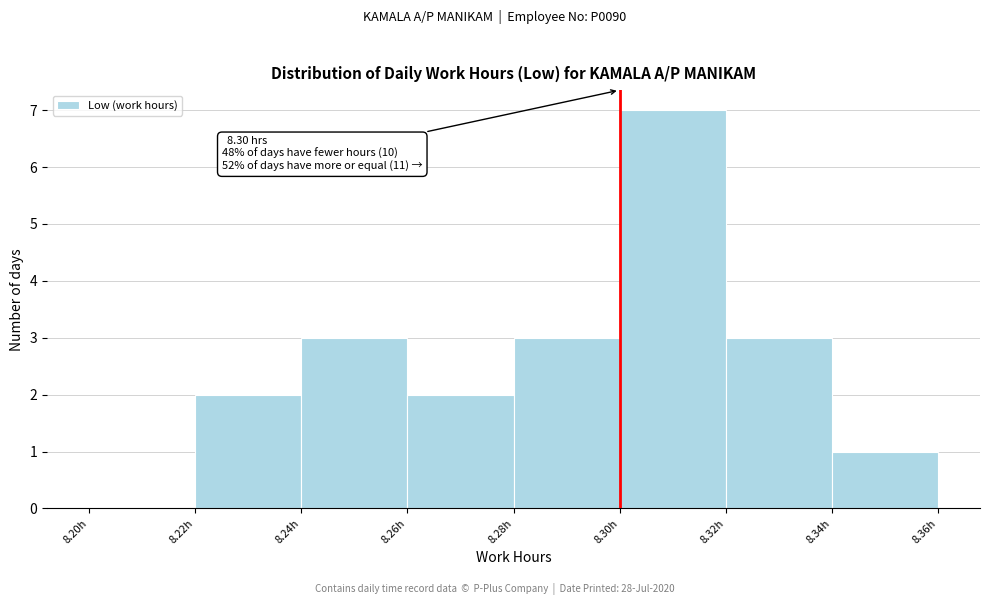

Which range on the x-axis has the tallest bar?

8.30 to 8.32